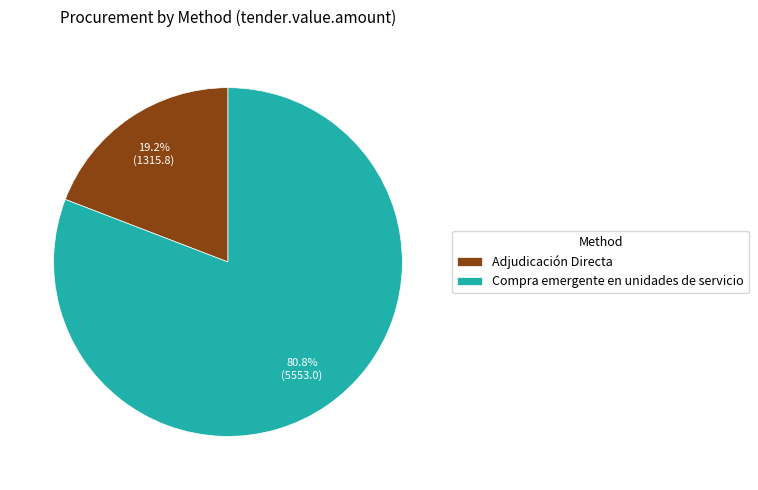

How many segments does this pie chart have?

2